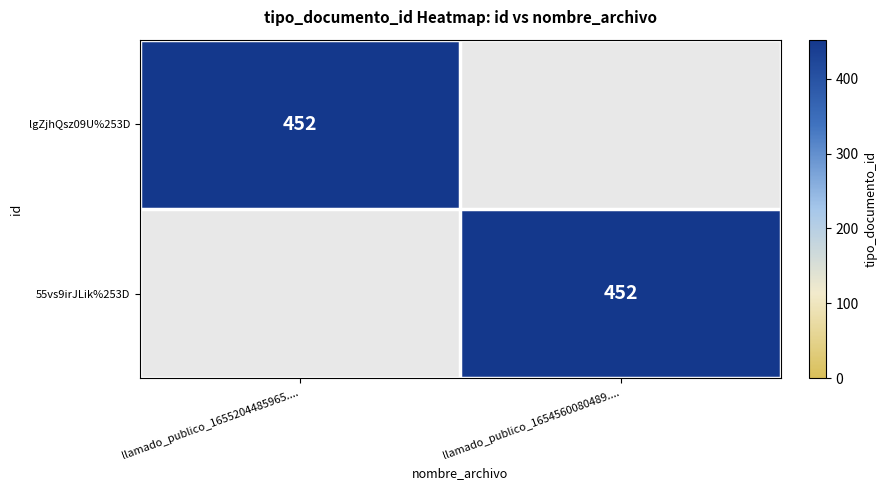

True or false: lgZjhQsz09U%253D has a value of 452 at llamado_publico_1655204485965.....

True